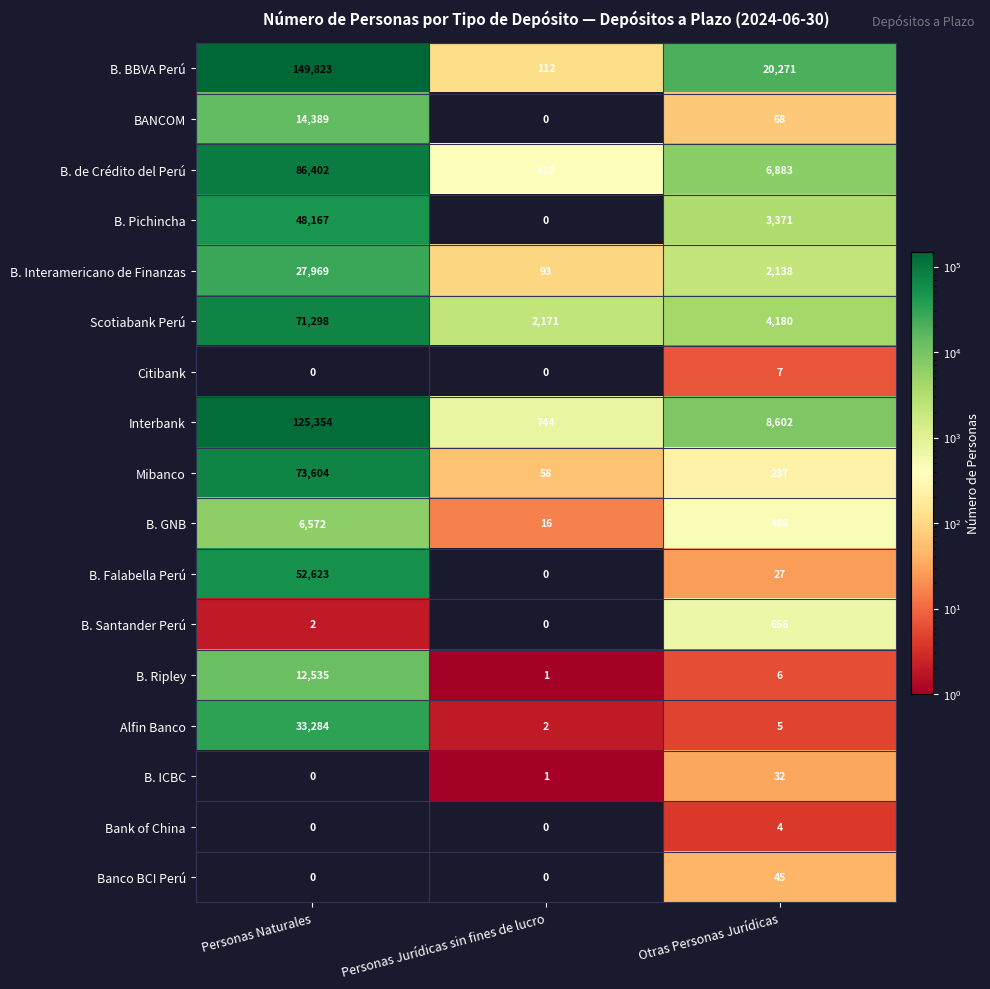

Which series has the widest spread of values?

B. BBVA Perú